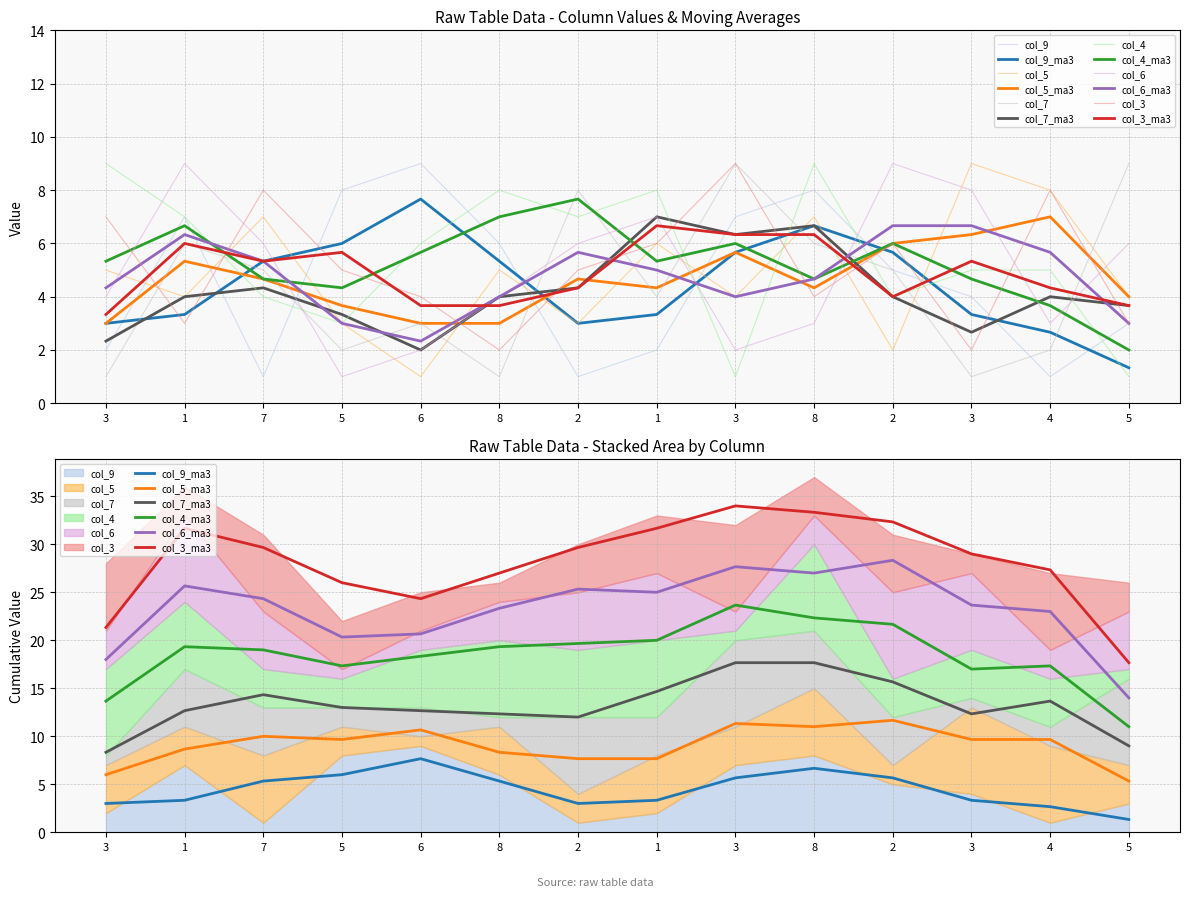

Count the number of categories in the chart.

14